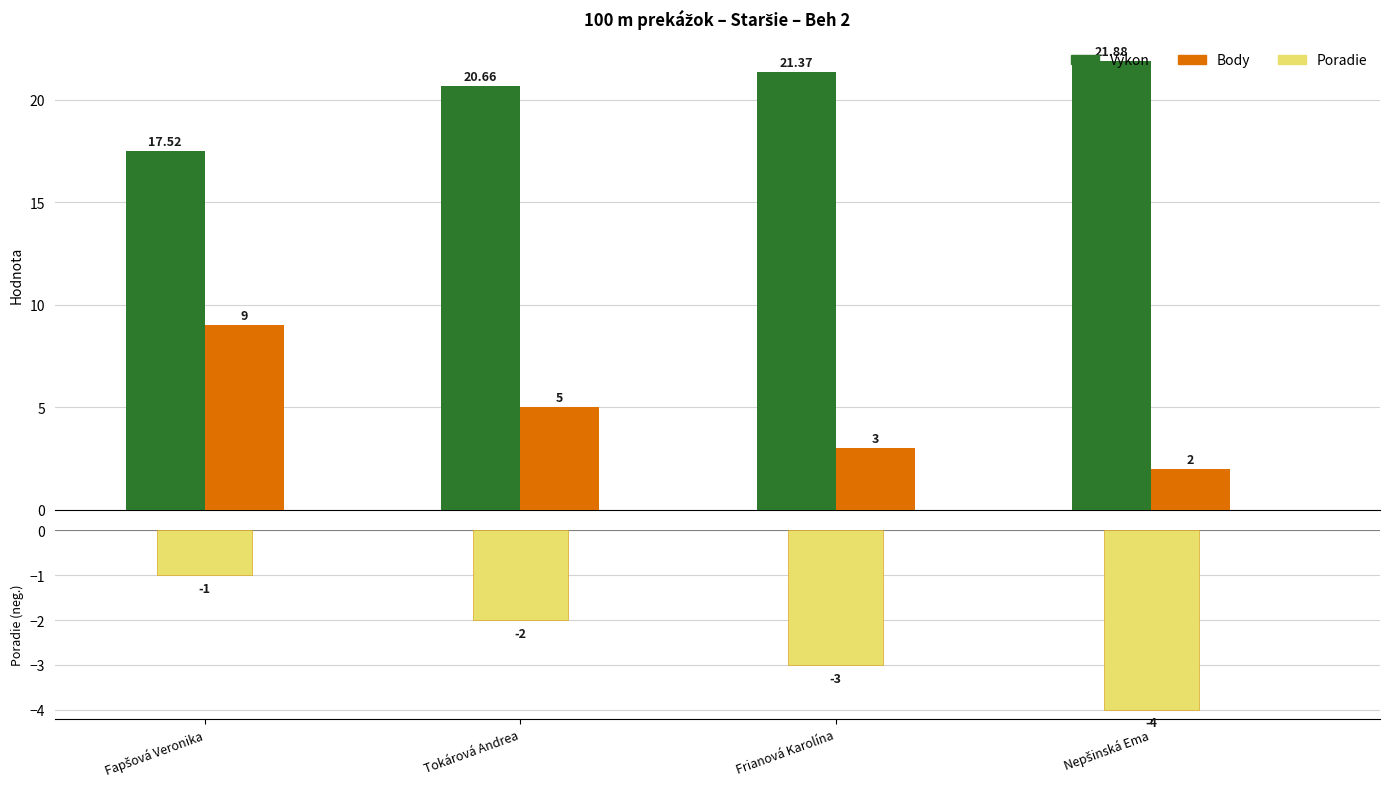

What is the difference between the Výkon values at Nepšinská Ema and Tokárová Andrea?

1.2